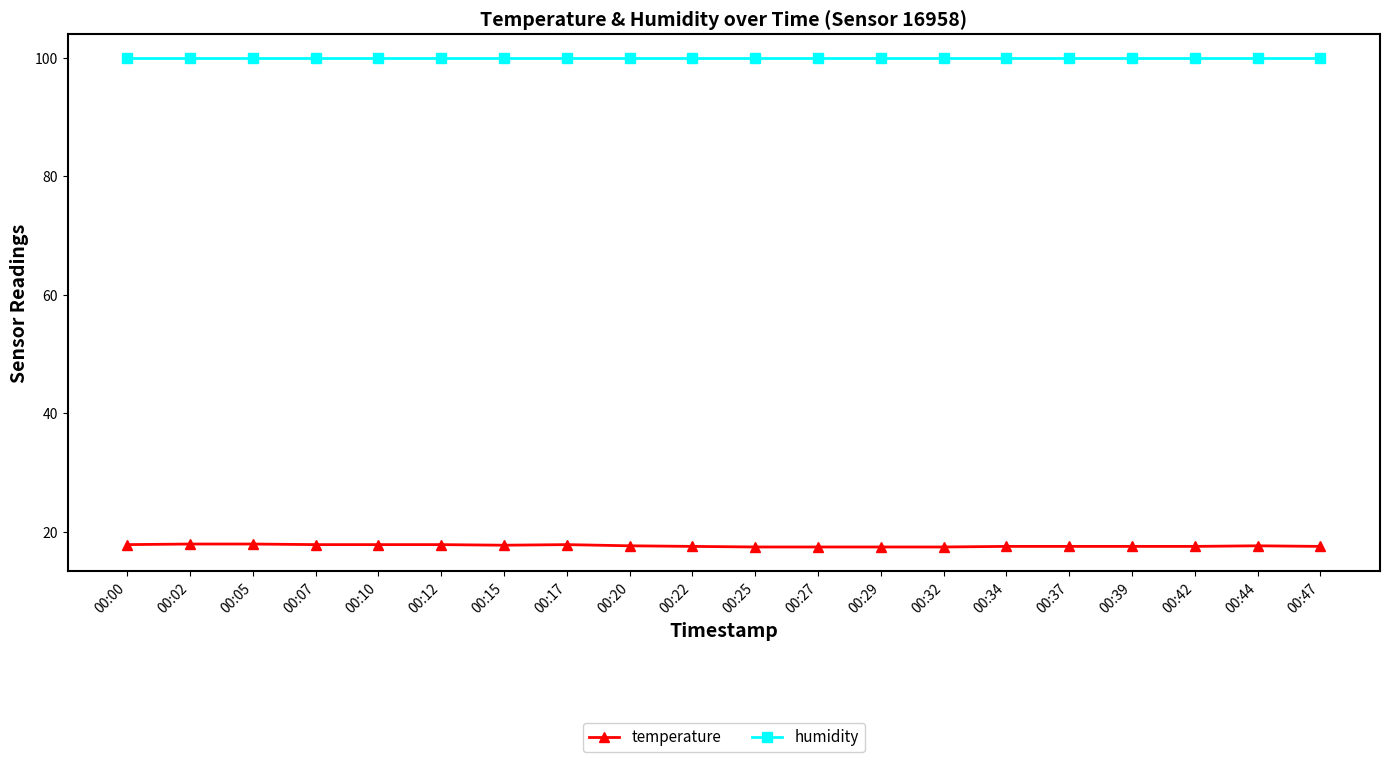

At how many categories does at least one series exceed 79?

20